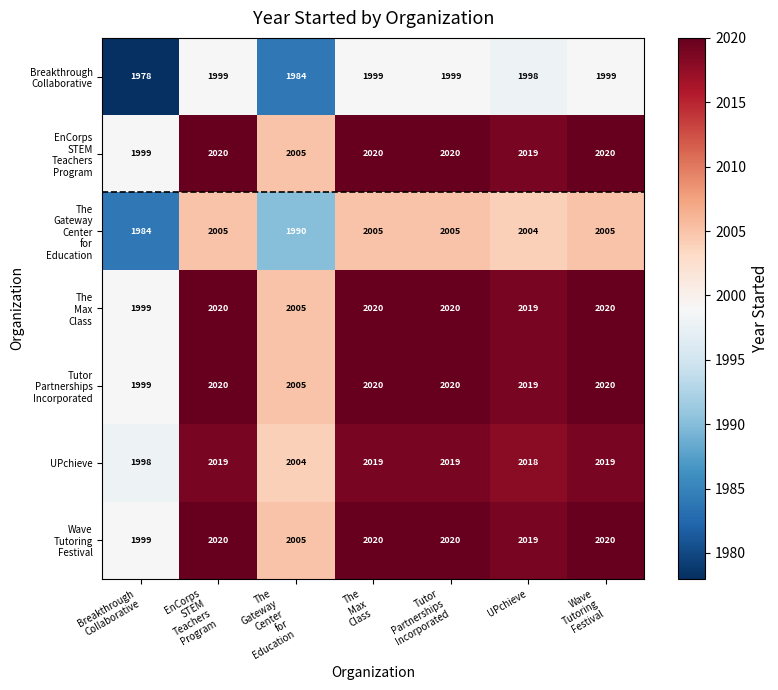

What is the average value of the UPchieve series?

2014